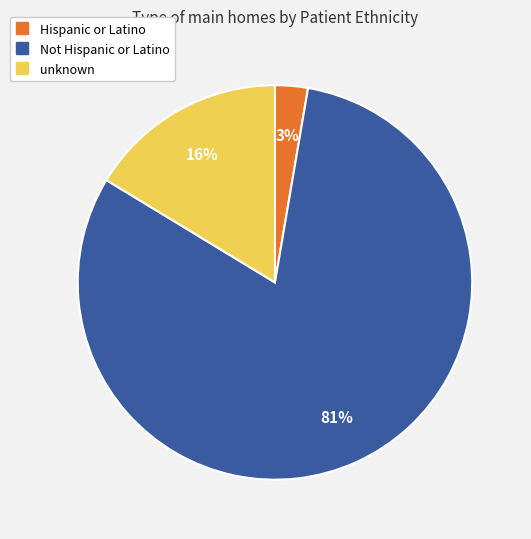

What percentage is the unknown slice, to the nearest percent?

16%